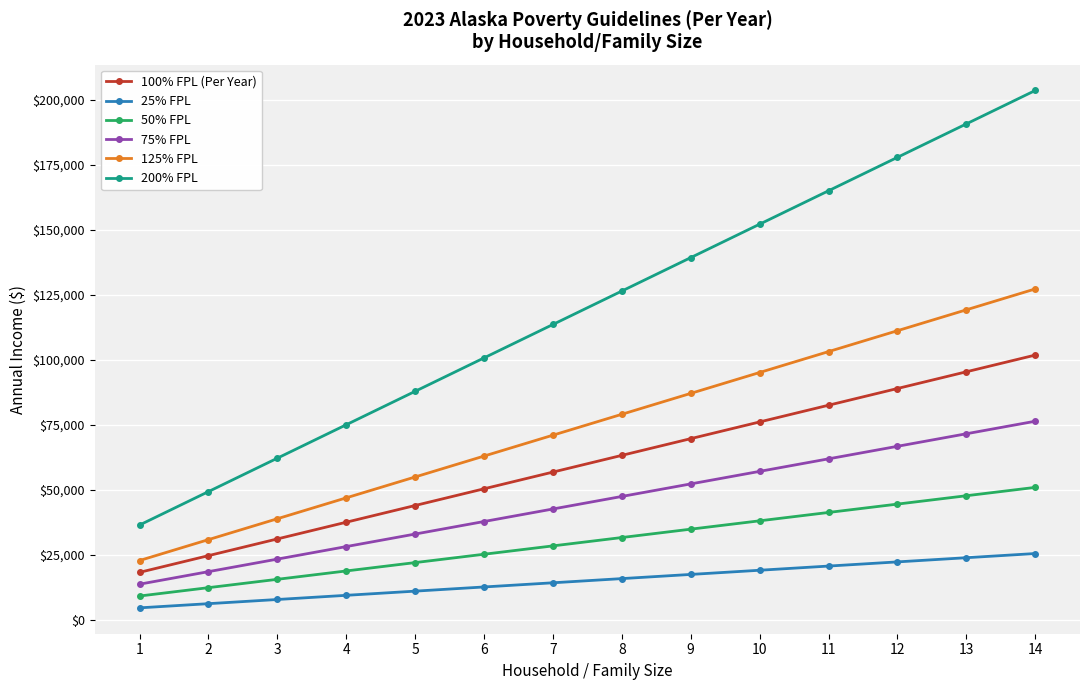

True or false: 25% FPL and 50% FPL intersect in this chart.

False